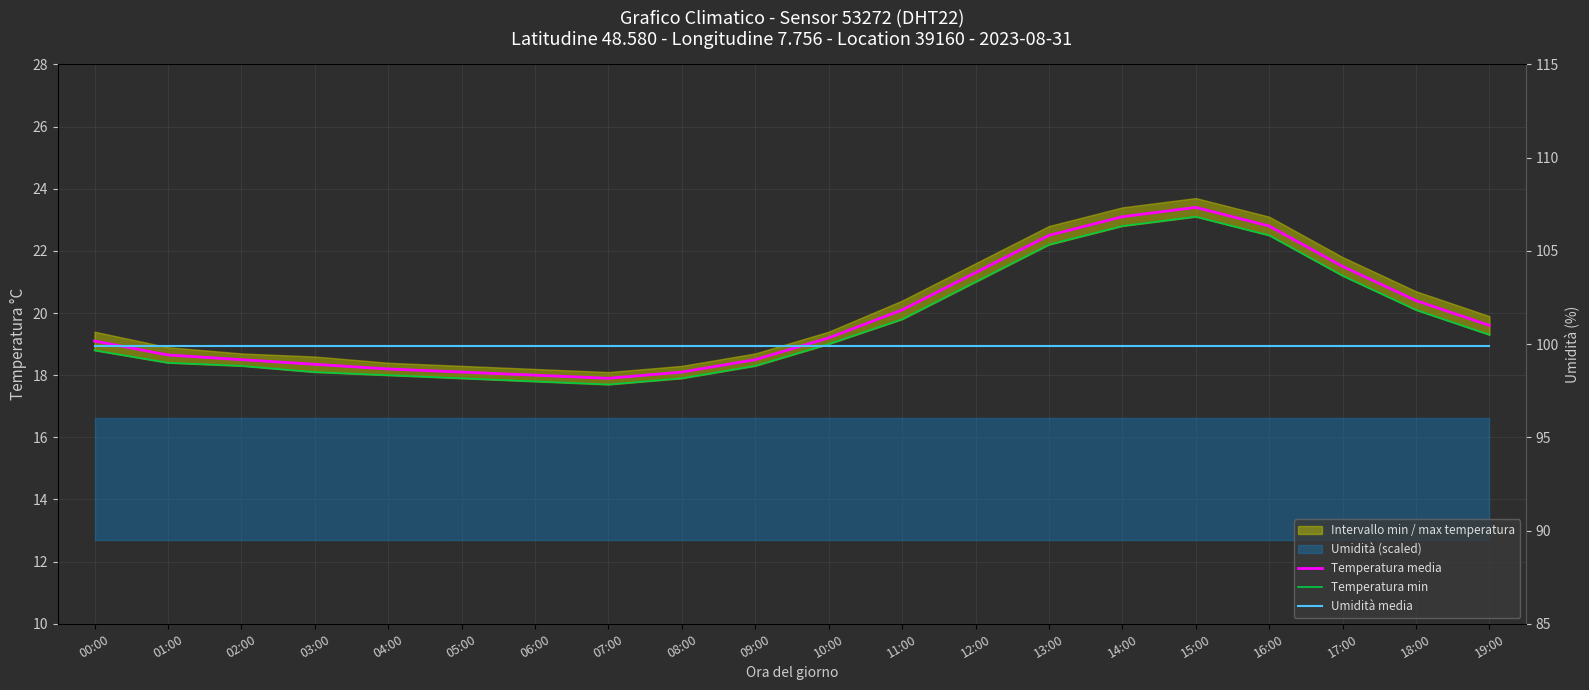

Which has a higher value, 10:00 or 16:00?

16:00